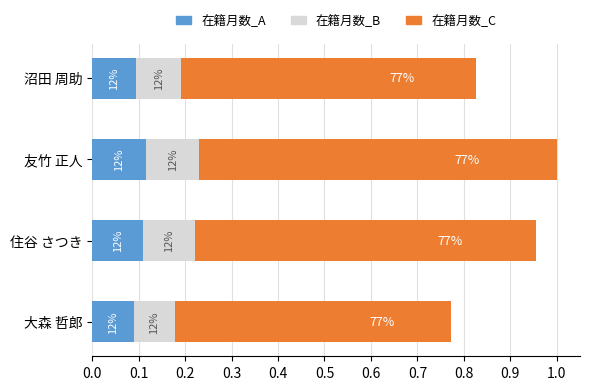

What is the average value of the 在籍月数_C series?

0.7